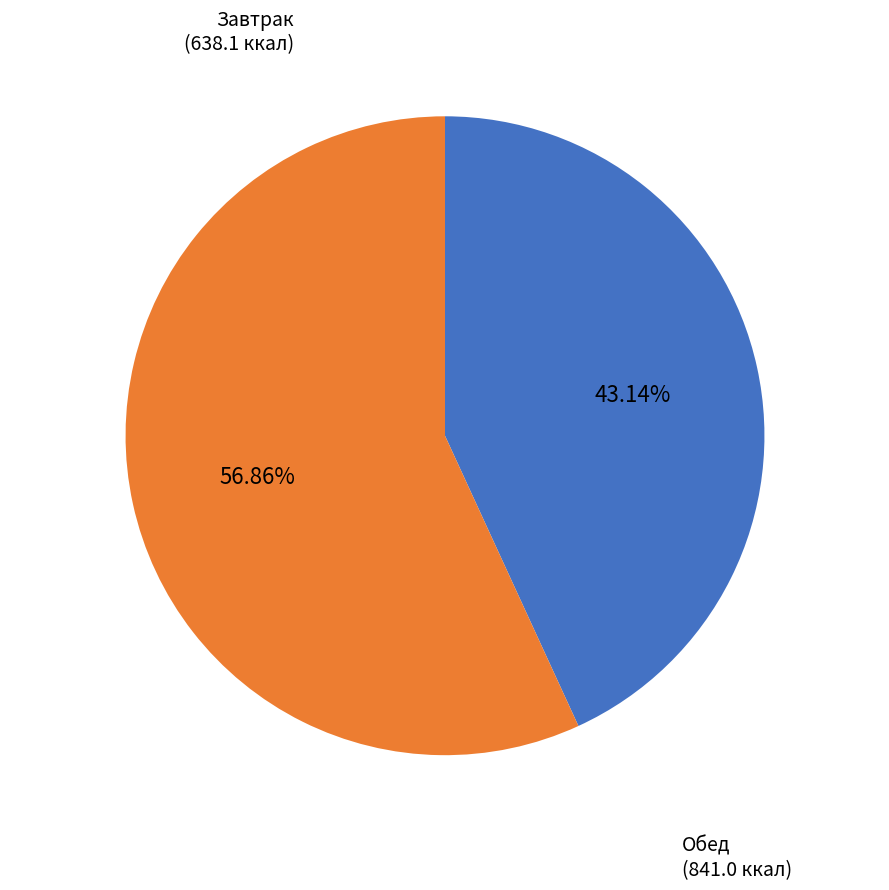

Does any single category account for the majority?

Yes